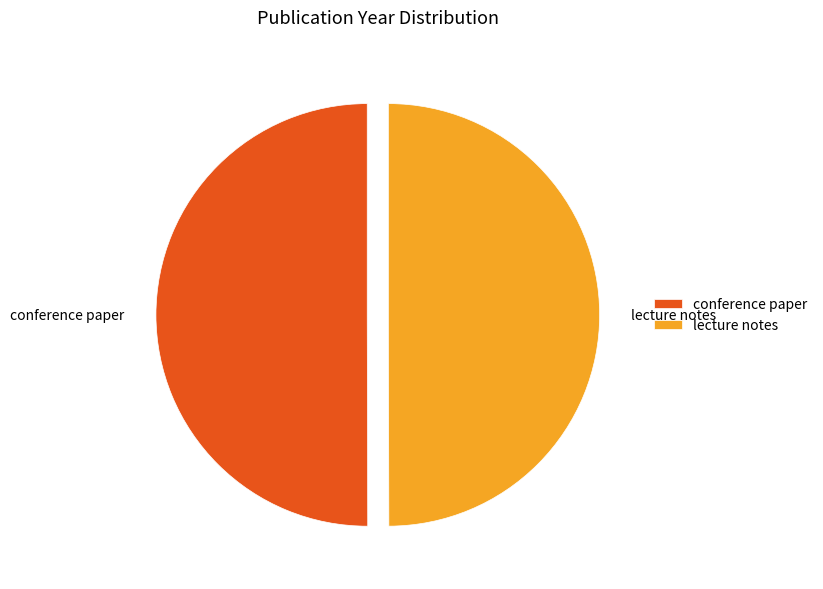

Do lecture notes and conference paper together represent more than half of the pie?

Yes